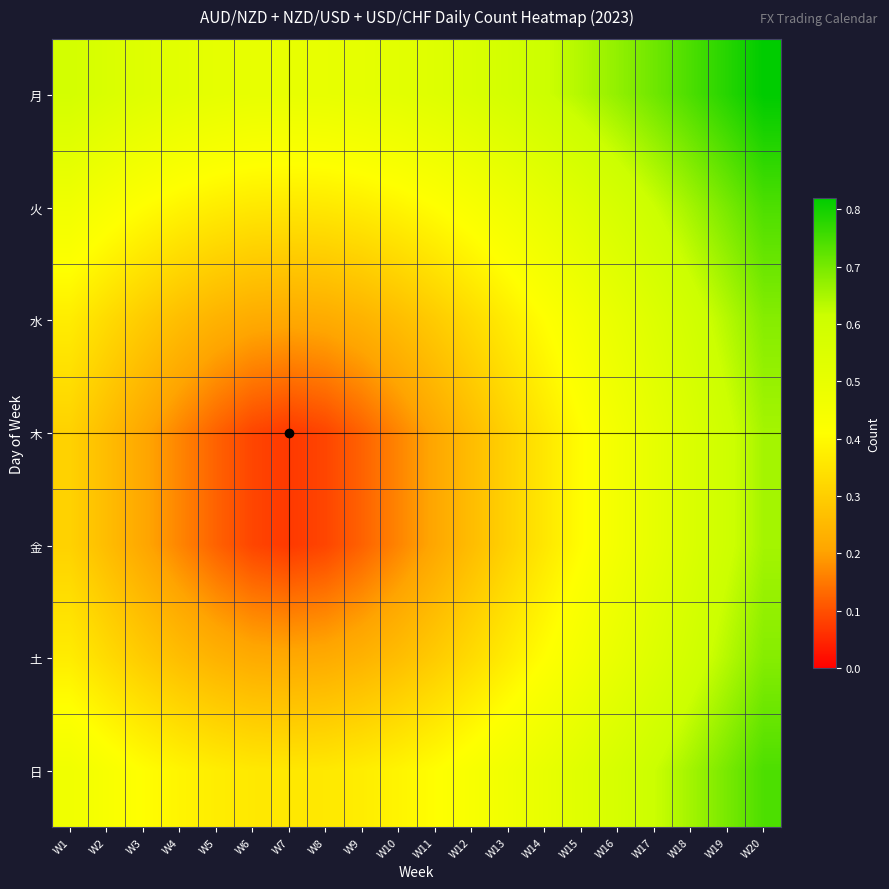

At W6, list the series in order from largest to smallest.

月, 火, 日, 水, 土, 木, 金